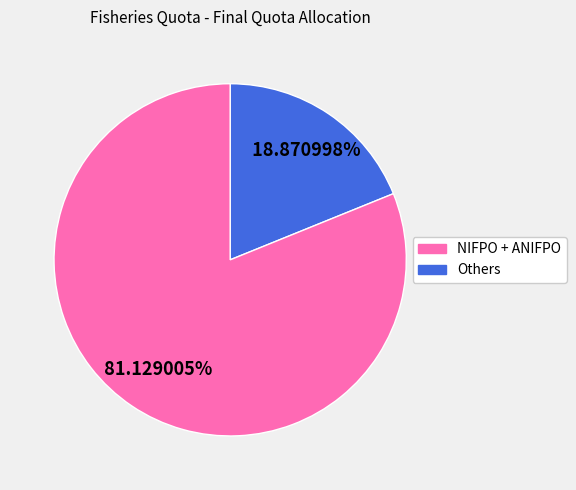

Is there a majority slice in this chart?

Yes